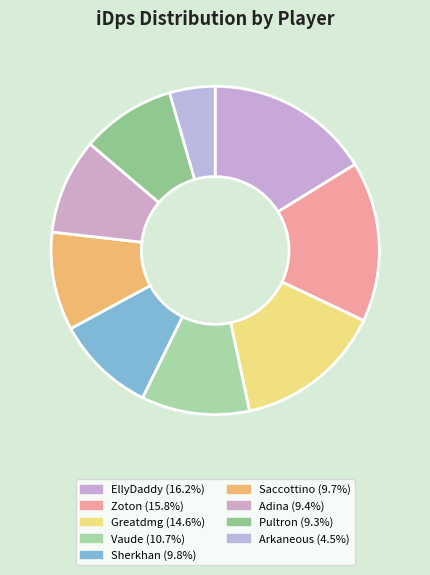

Count the number of slices in the pie.

9